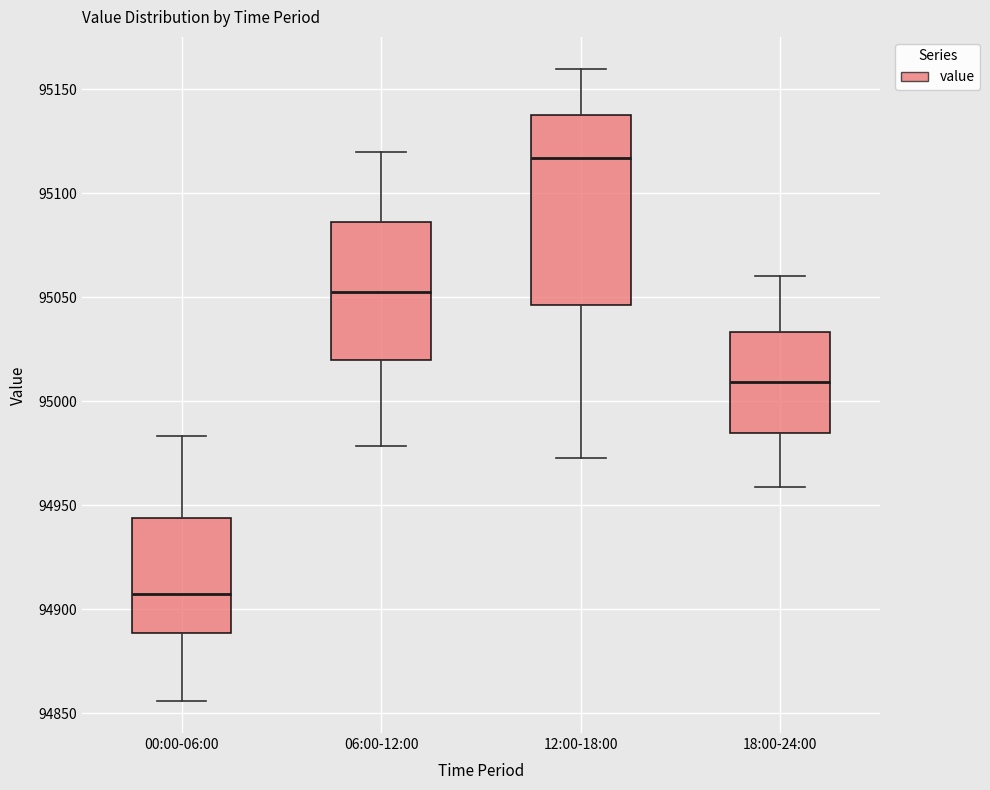

Where is the upper edge of the box for 00:00-06:00 on the y-axis? The values are not printed on the chart, so give them approximately, as read against the axis.

94945